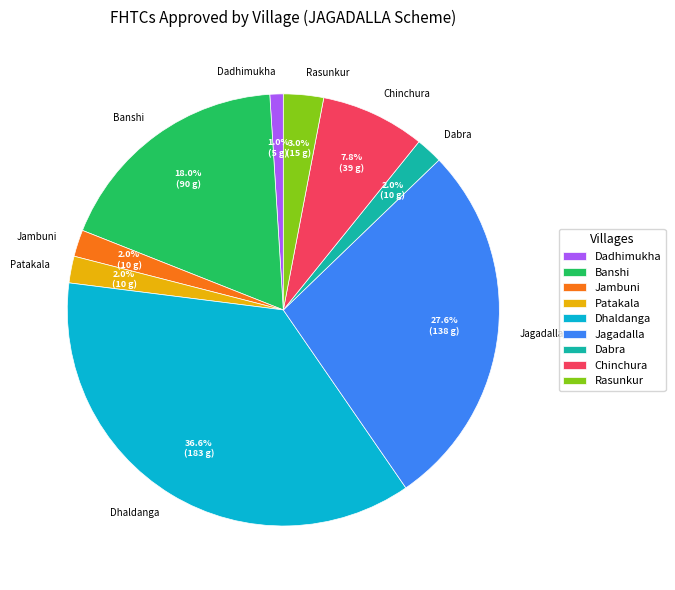

Which has a higher value, Banshi or Rasunkur?

Banshi